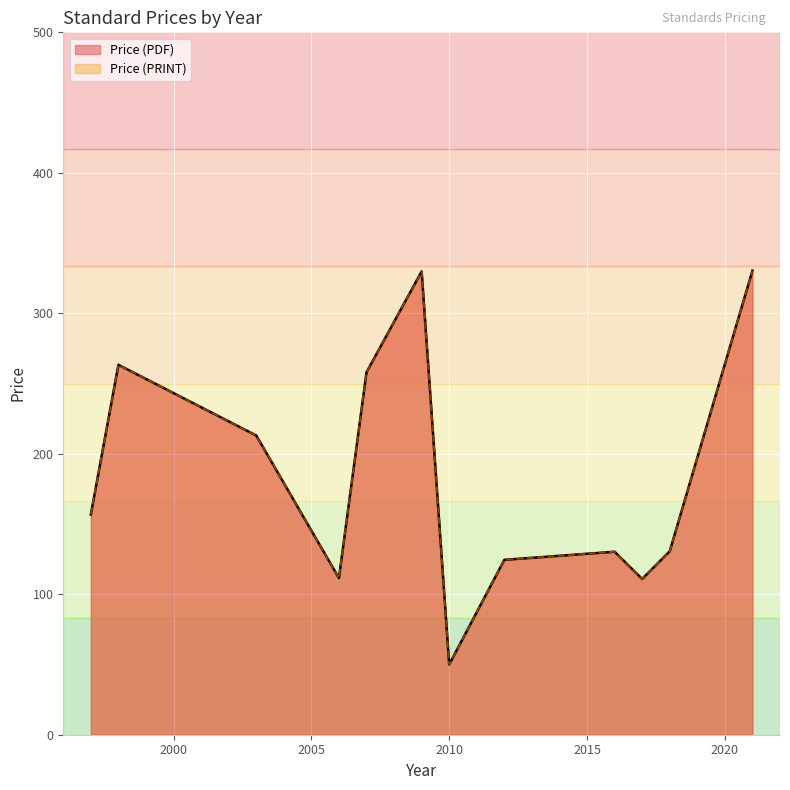

True or false: Price (PRINT) and Price (PDF) intersect in this chart.

False